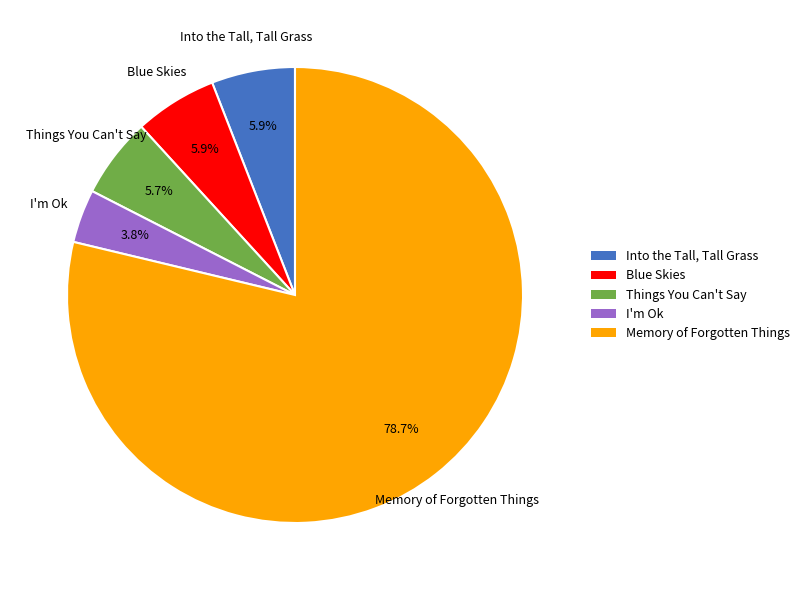

To the nearest percent, what percentage of the pie is Things You Can't Say?

6%